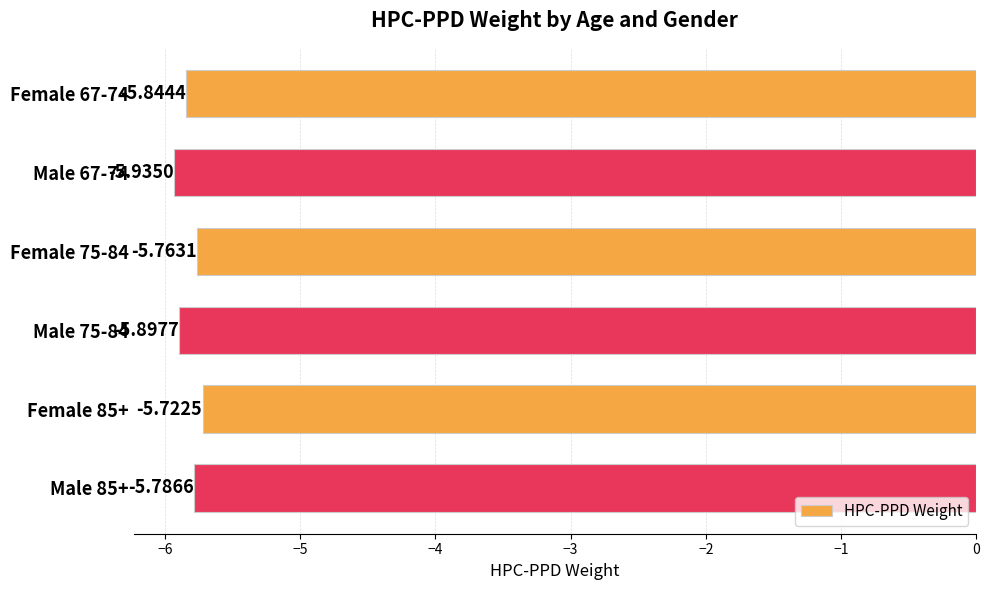

What is the sum of all values?

-34.9